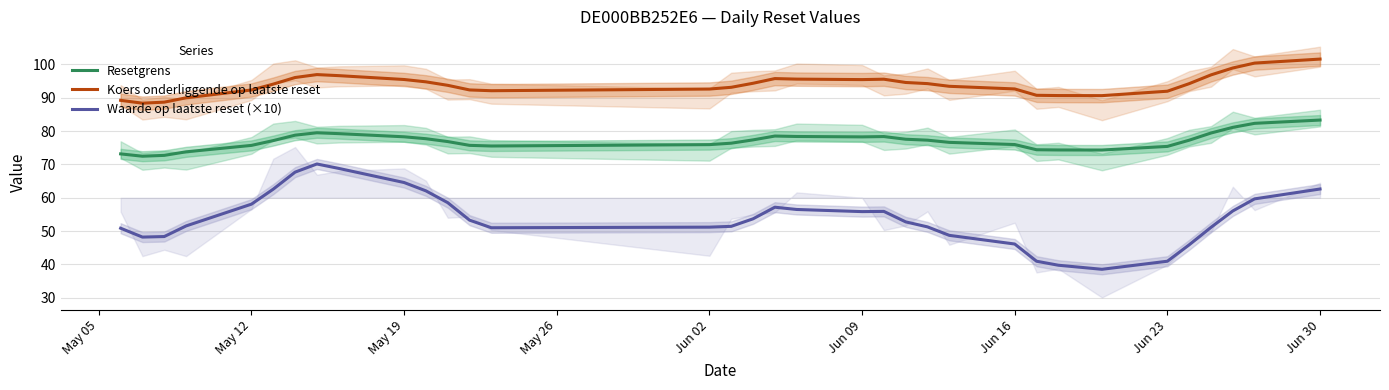

How many interior local peaks does the Waarde op laatste reset (×10) series have?

3